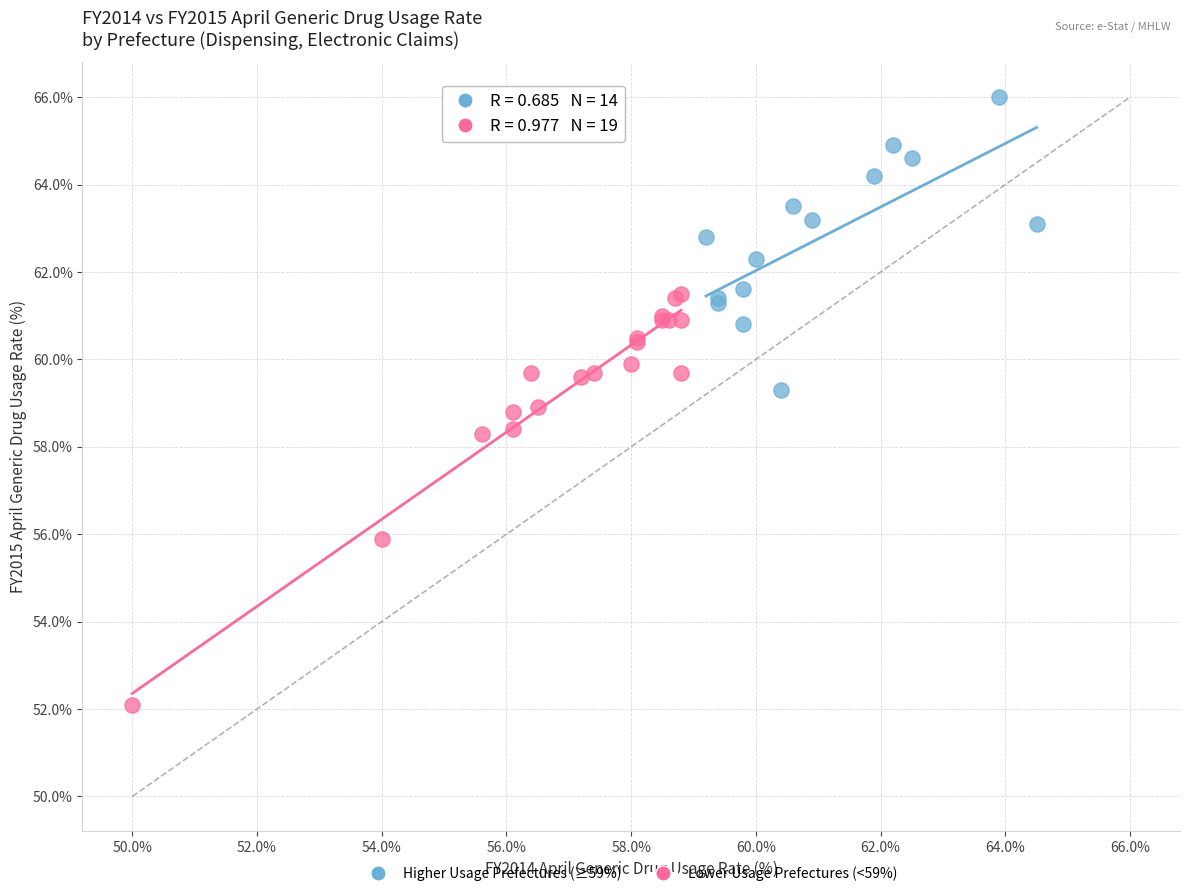

Which series has the widest spread of Y values?

Lower Usage Prefectures (<59%)